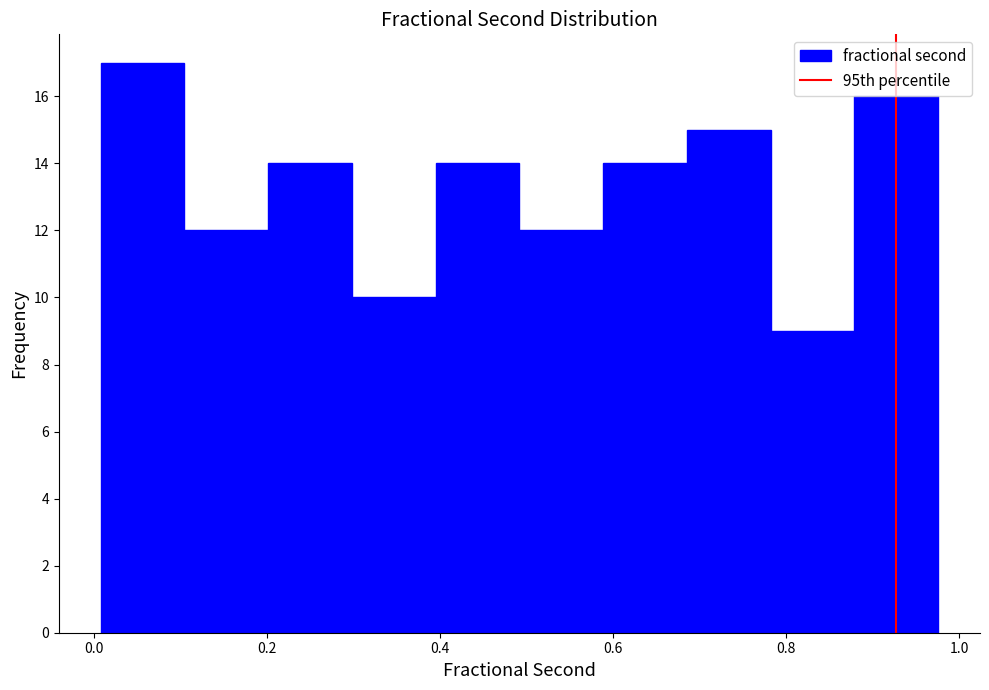

Over which range of the x-axis is the bar tallest?

0.00 to 0.10